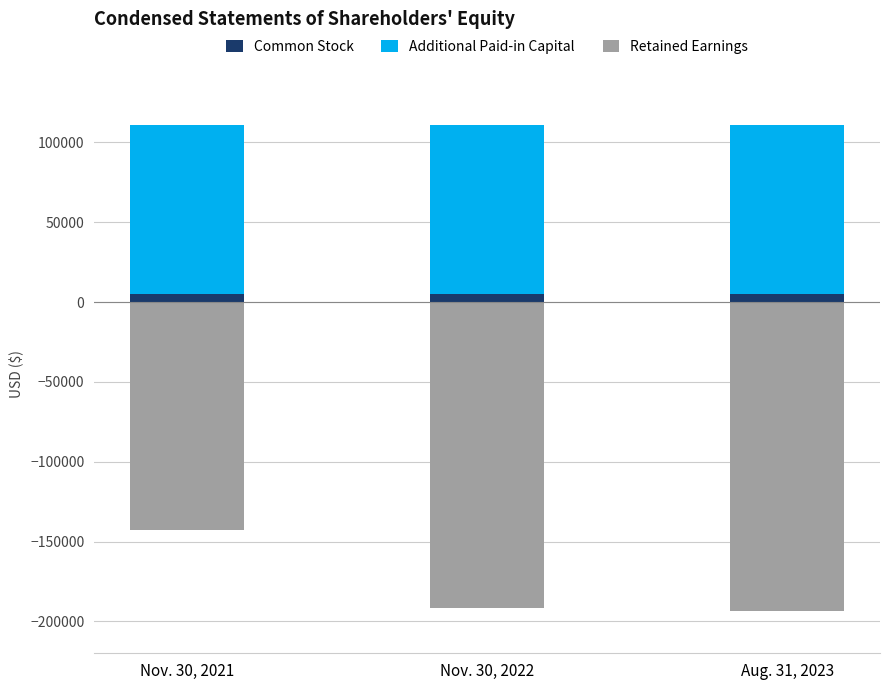

How many bars are there in each group?

3